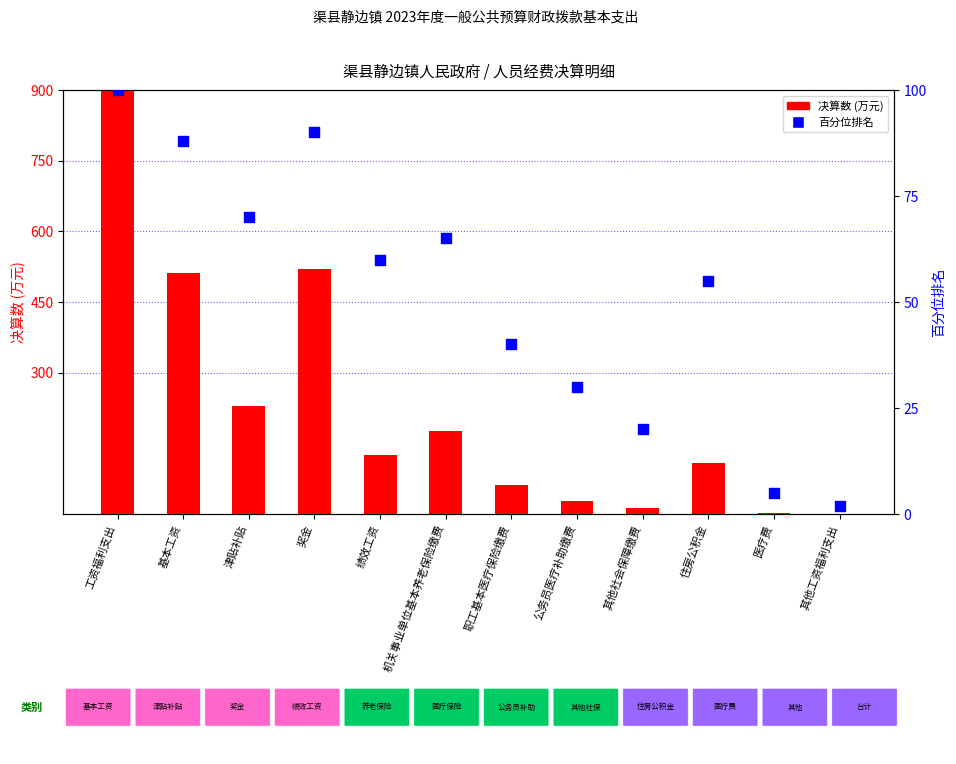

At how many categories does at least one series exceed 453?

3